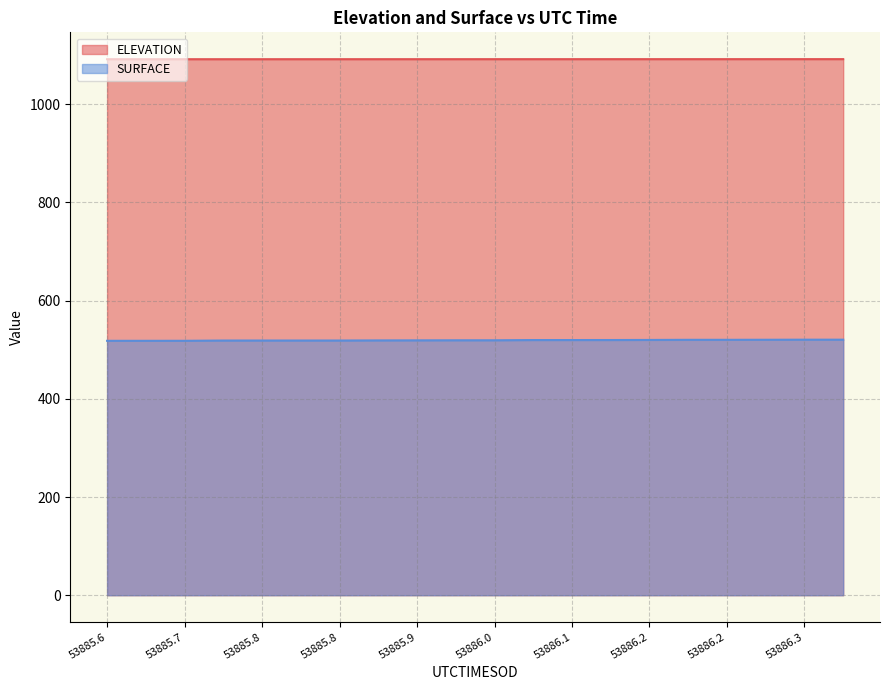

What is the label of the 9th point from the left?

53885.9